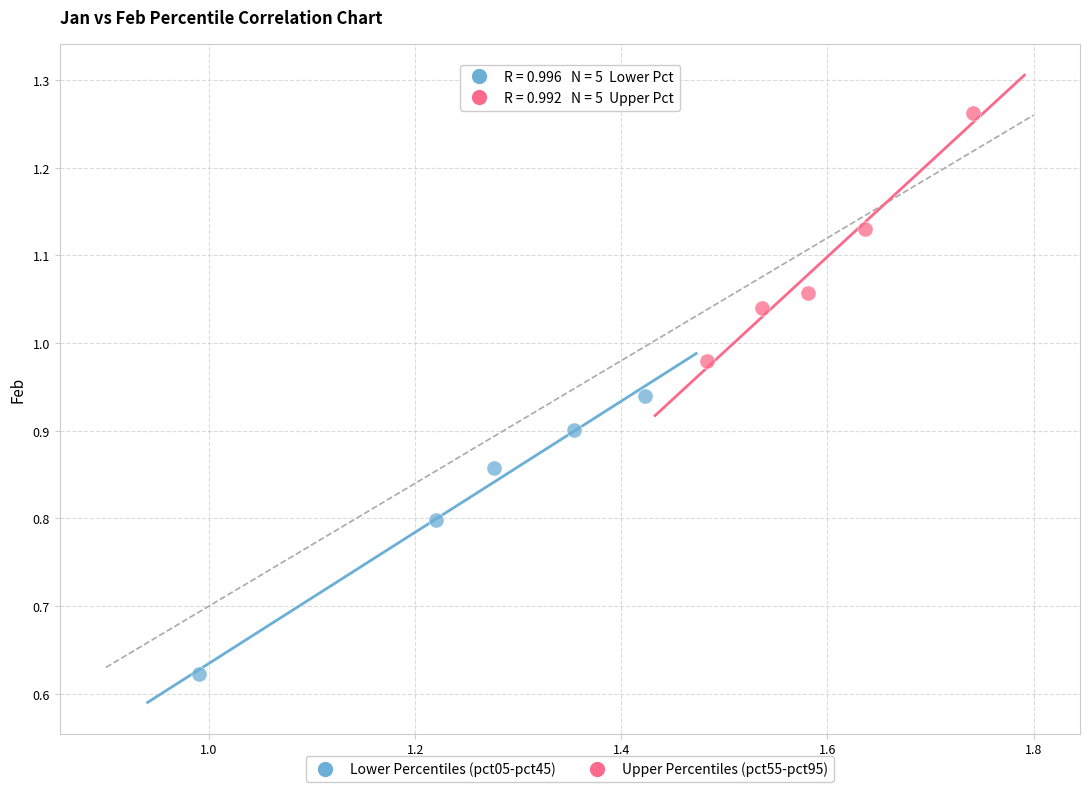

Which series contains the highest Y value?

Upper Percentiles (pct55-pct95)